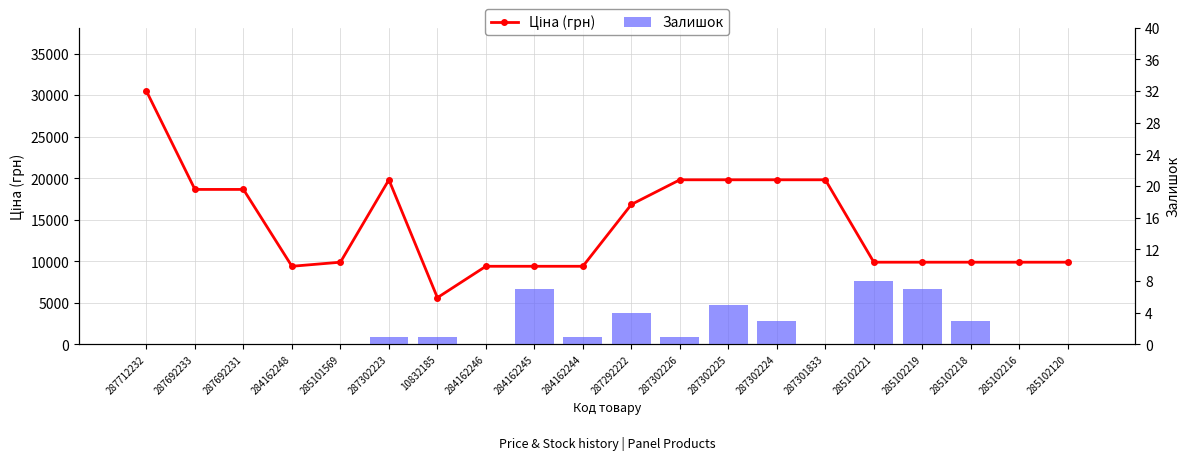

Between 287712232 and 287302226, which series saw the biggest shift?

Ціна (грн)